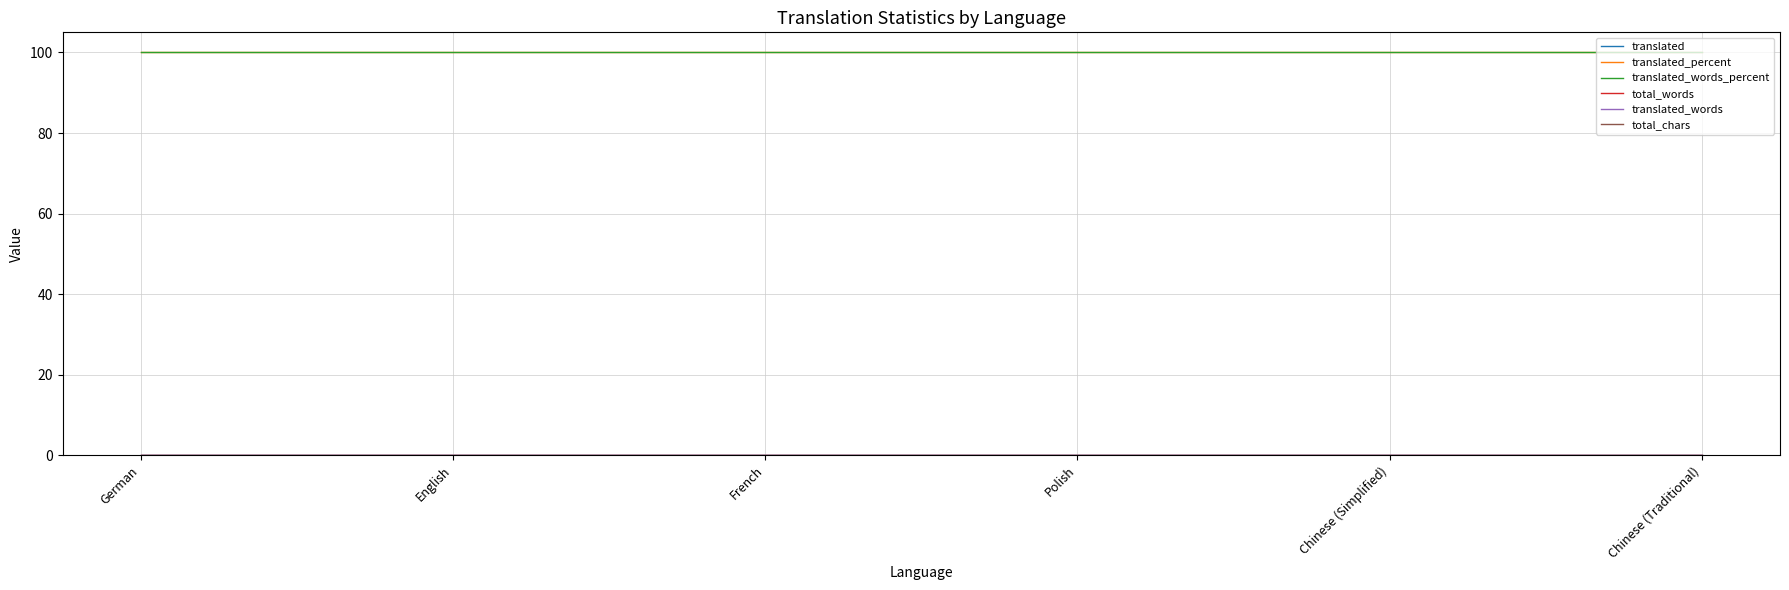

Does the chart display data point markers on the line(s)?

No